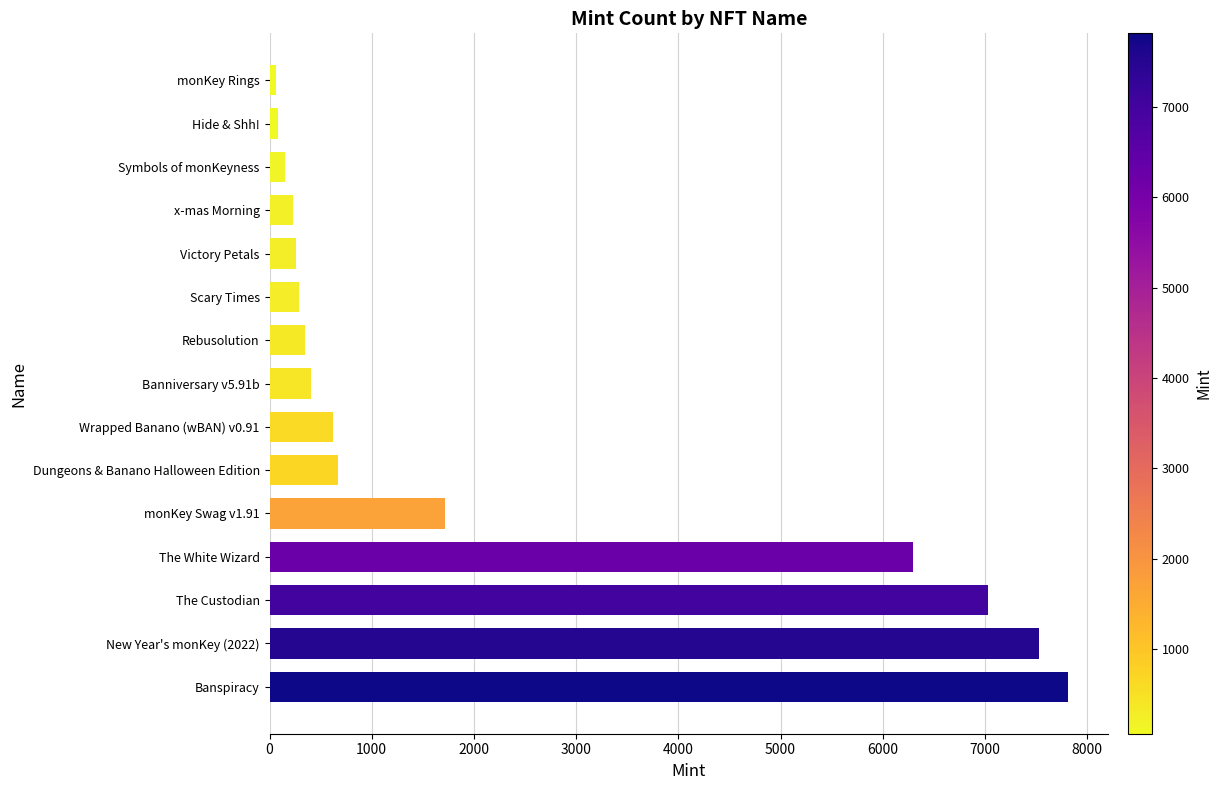

What is the greatest value displayed?

7816